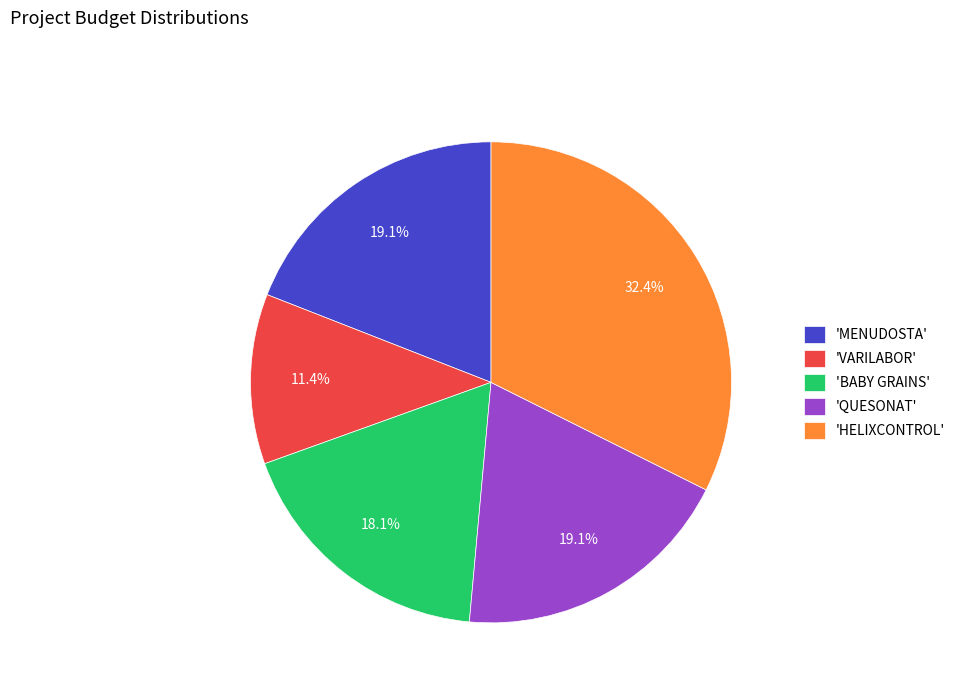

What is the ratio of the value at 'QUESONAT' to the value at 'HELIXCONTROL'?

0.6